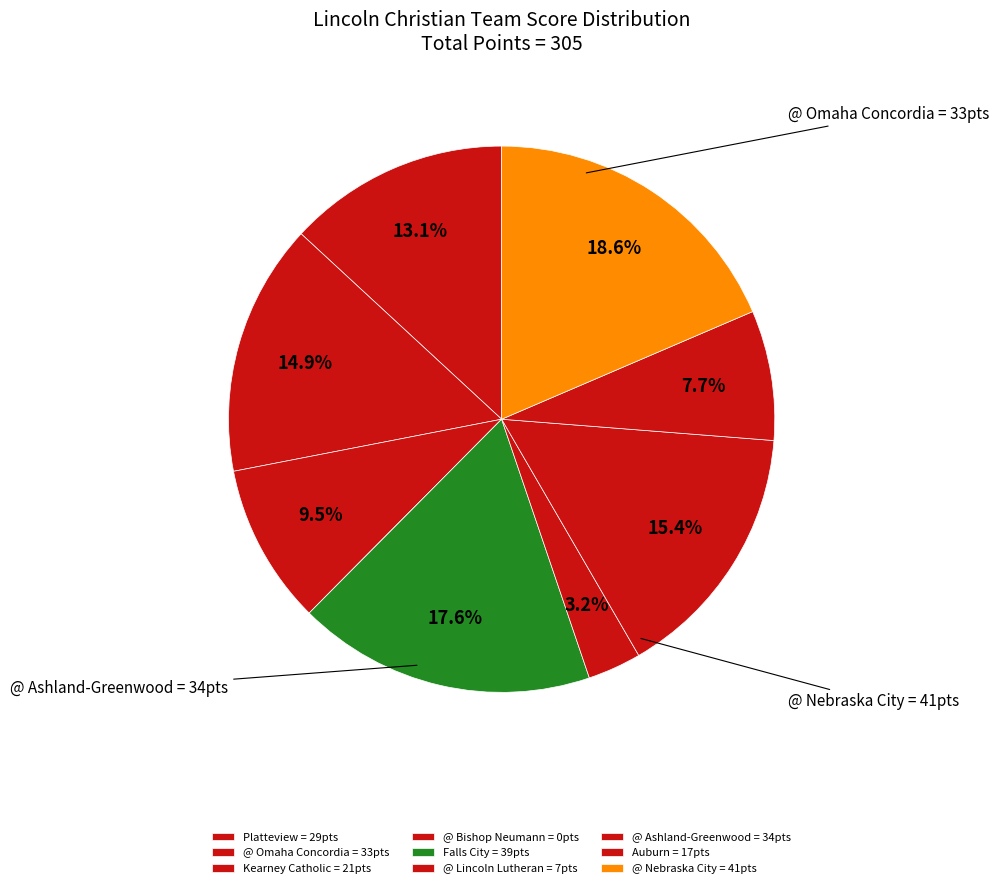

To the nearest percent, what is the difference between the @ Nebraska City and @ Bishop Neumann slice percentages?

19%